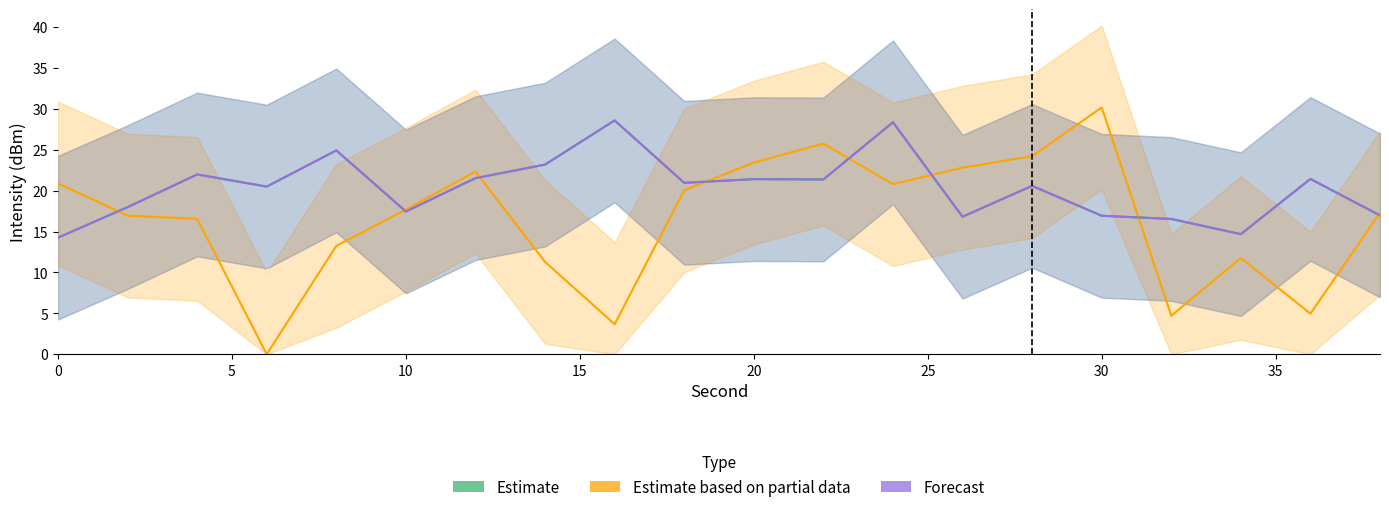

What is the value of the Forecast point at the 3rd from the left?

22.0